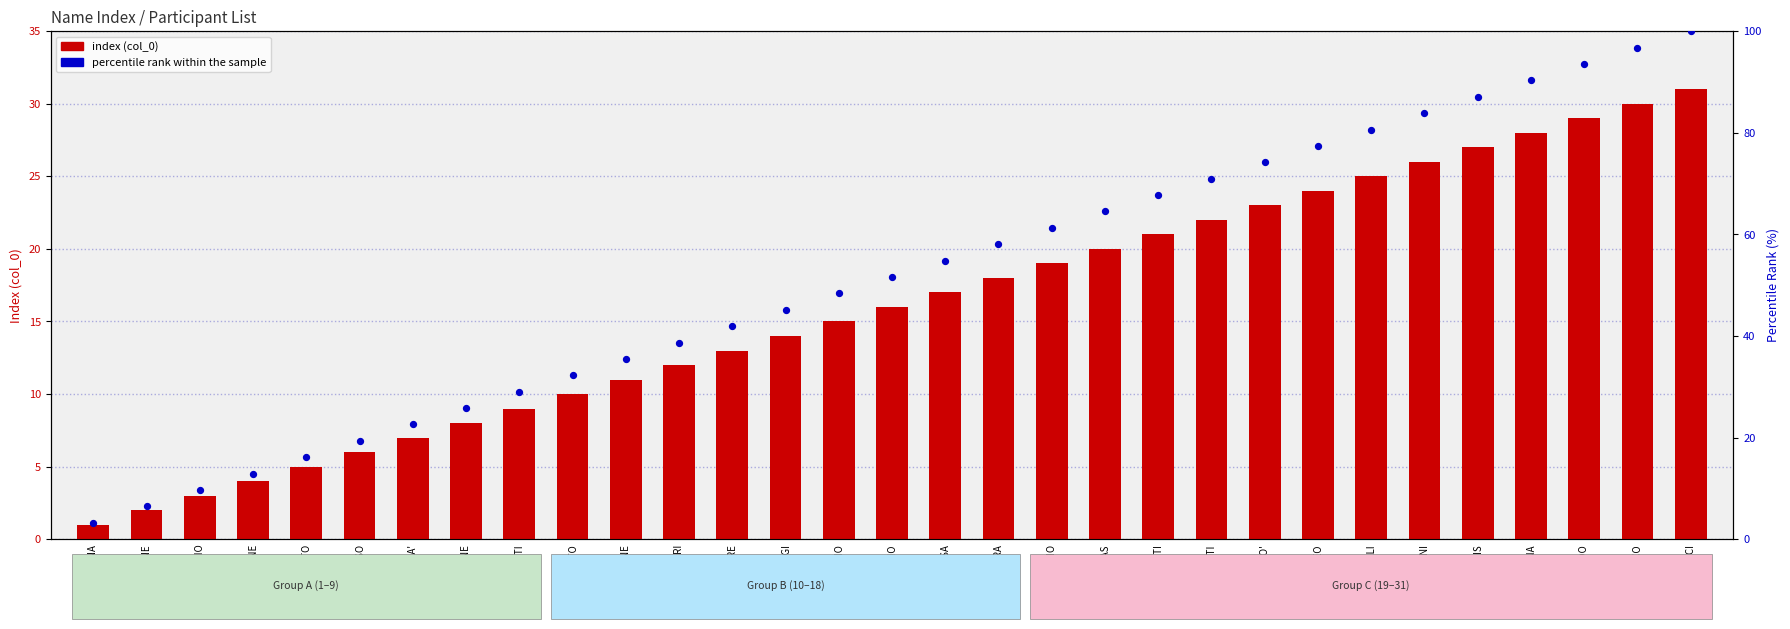

Which series reaches the minimum Y coordinate?

index (col_0)